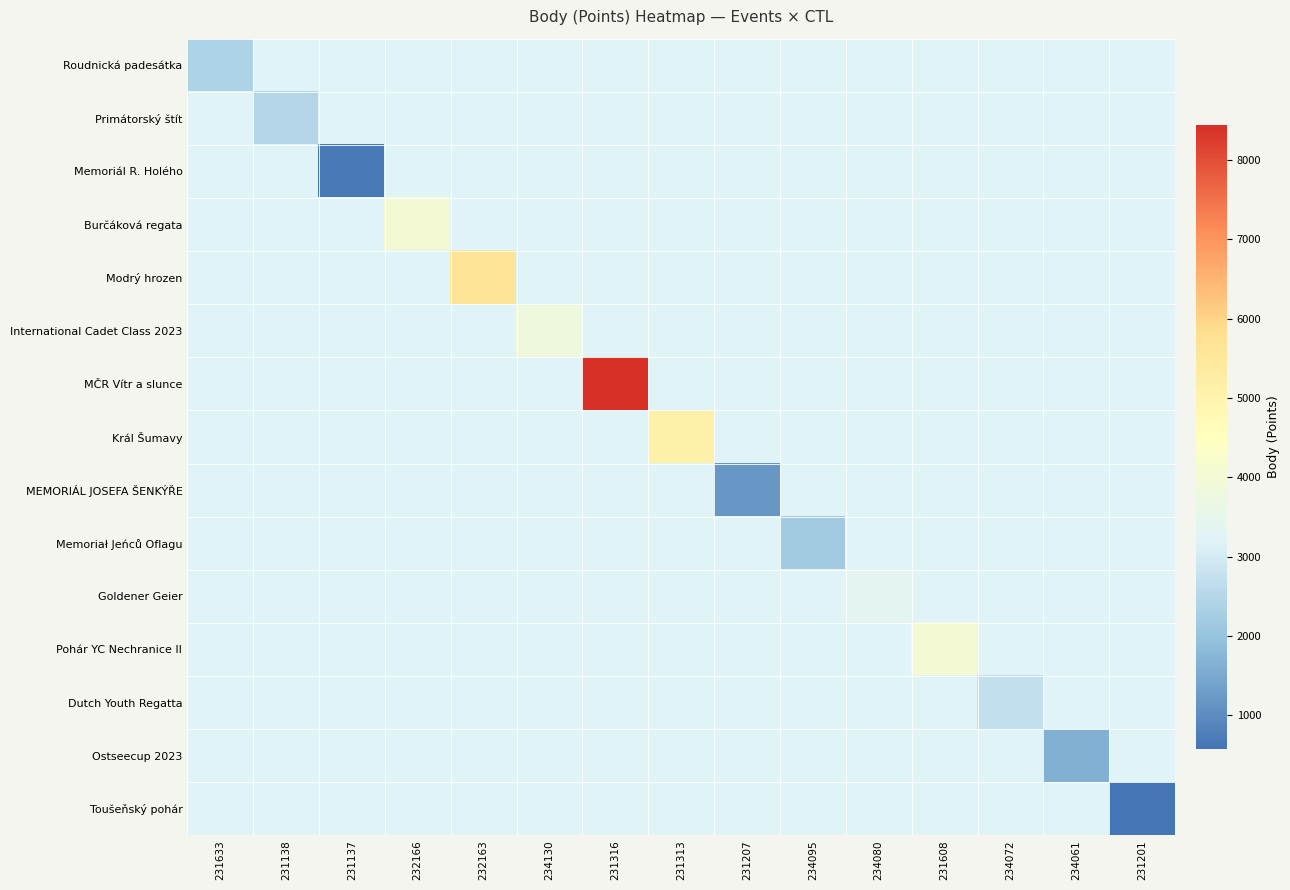

What is the smallest value displayed?

578.0